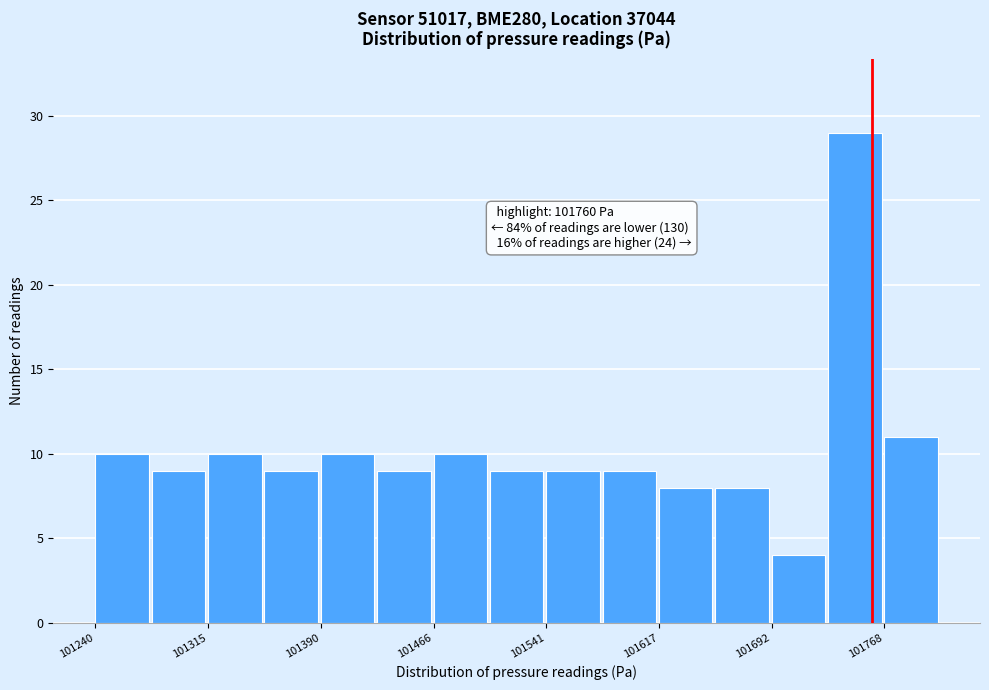

Around what value on the x-axis is the tallest bar? Give the approximate position of its centre, as read against the axis.

101750